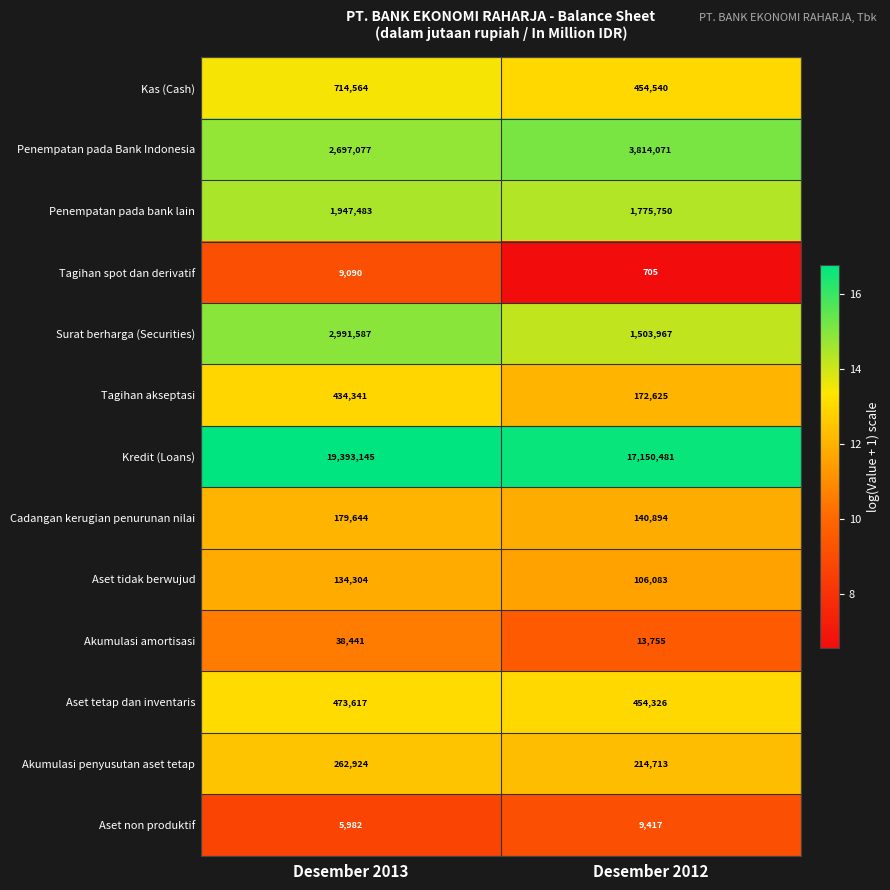

The Aset tidak berwujud series shows 190948 at Desember 2012. True or false?

False